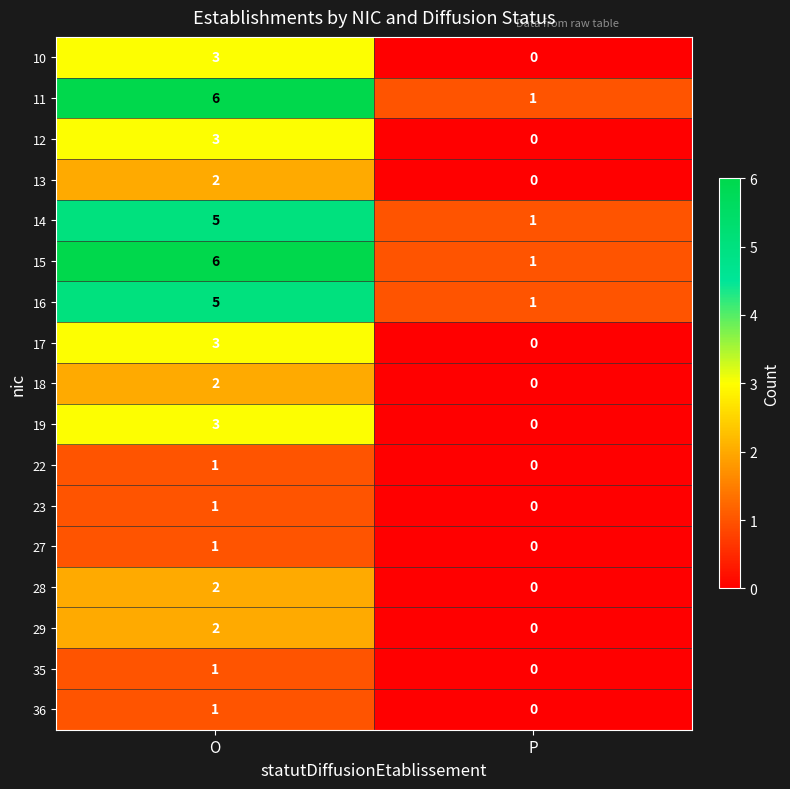

Count the number of categories in the chart.

2